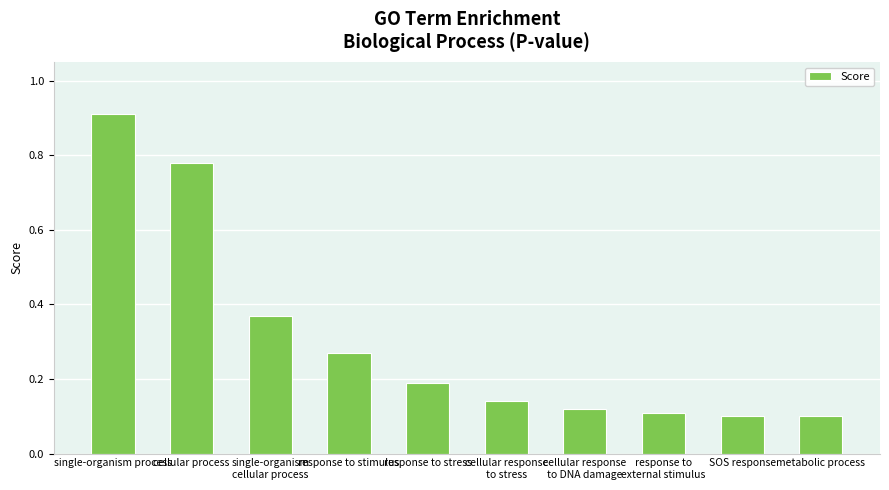

At which category does the chart reach its peak across all series?

single-organism process